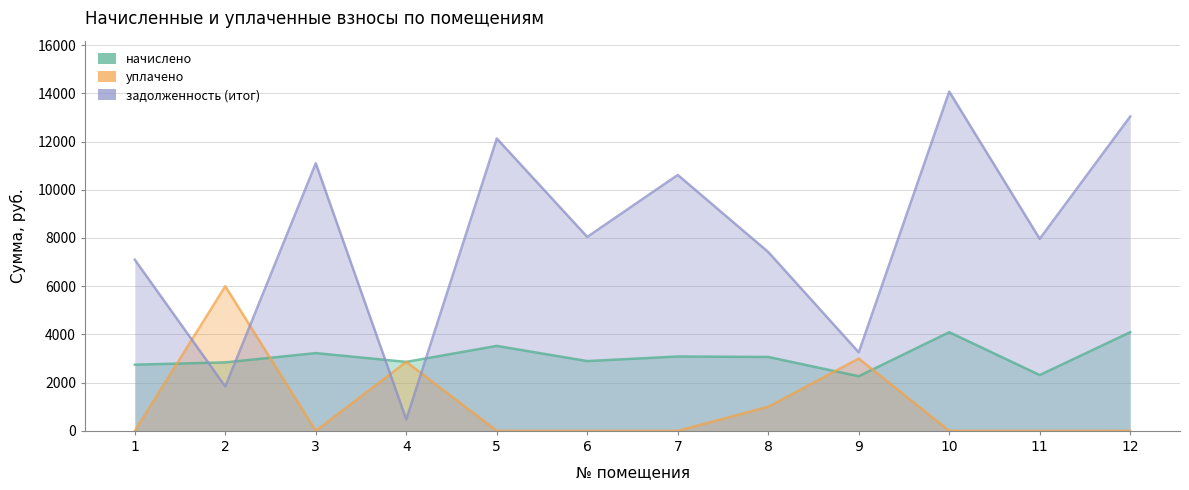

Between 9 and 8, which is larger?

8